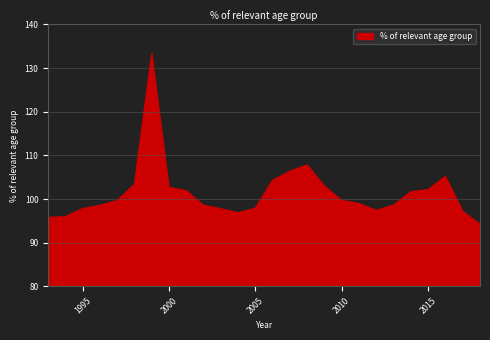

What is the maximum value shown in the chart?

133.3